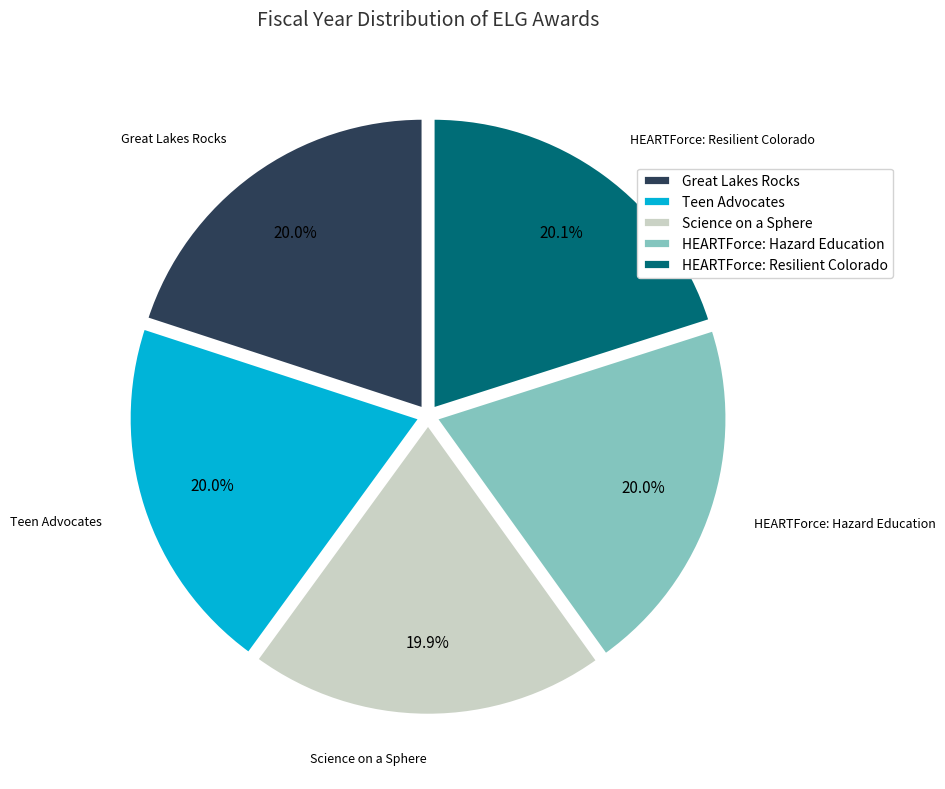

Is it true that Great Lakes Rocks is 13% of the pie?

False